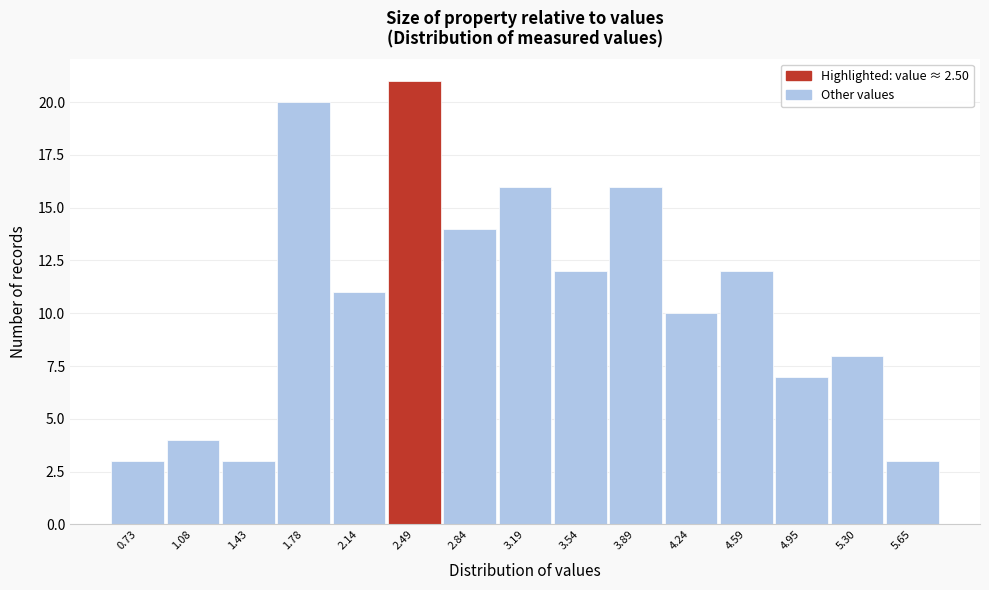

Reading left to right, transcribe all the data shown in this chart.

3	4	3	20	11	21	14	16	12	16	10	12	7	8	3